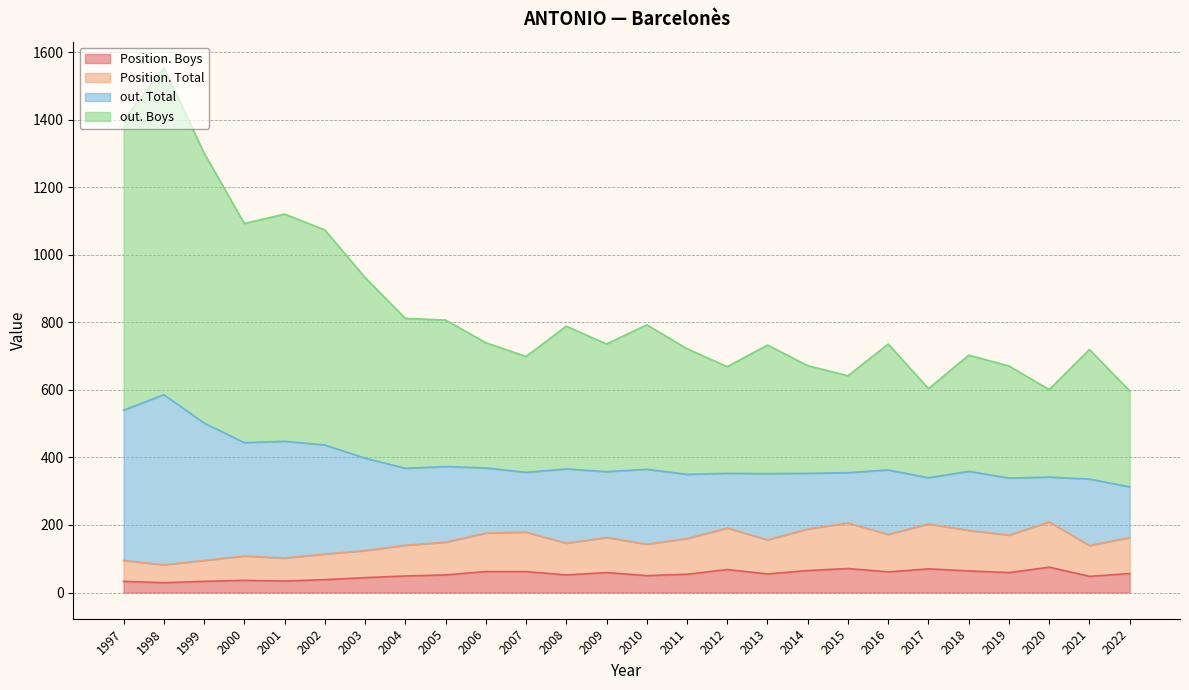

What is the sum of all out. Boys values?

11857